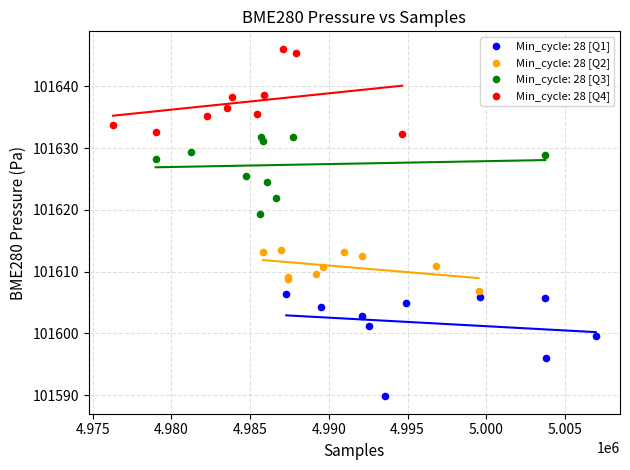

Which series reaches the minimum Y coordinate?

Min_cycle: 28 [Q1]